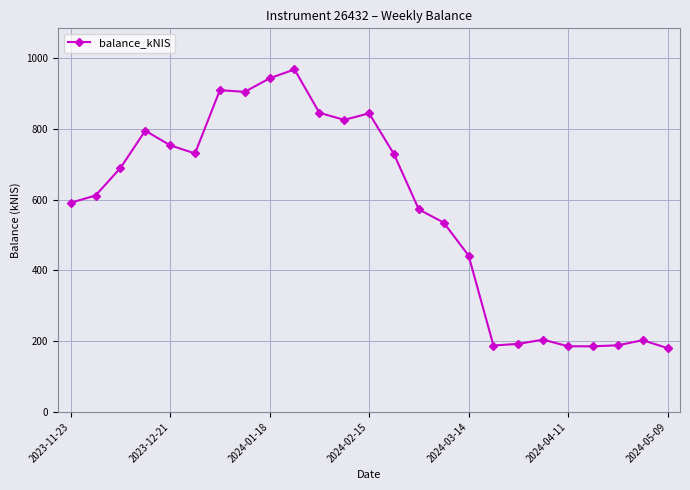

What is the greatest value displayed?

968.4